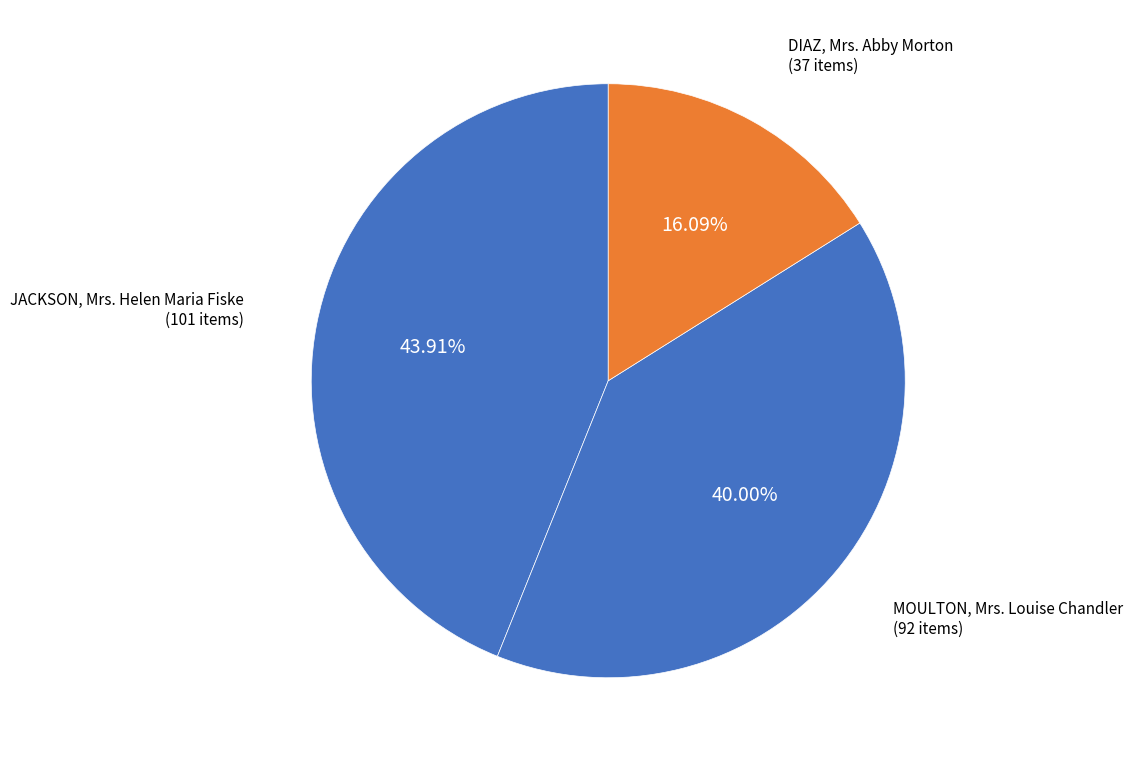

Approximately how many times larger is the value at MOULTON, Mrs. Louise Chandler compared to DIAZ, Mrs. Abby Morton?

2.5